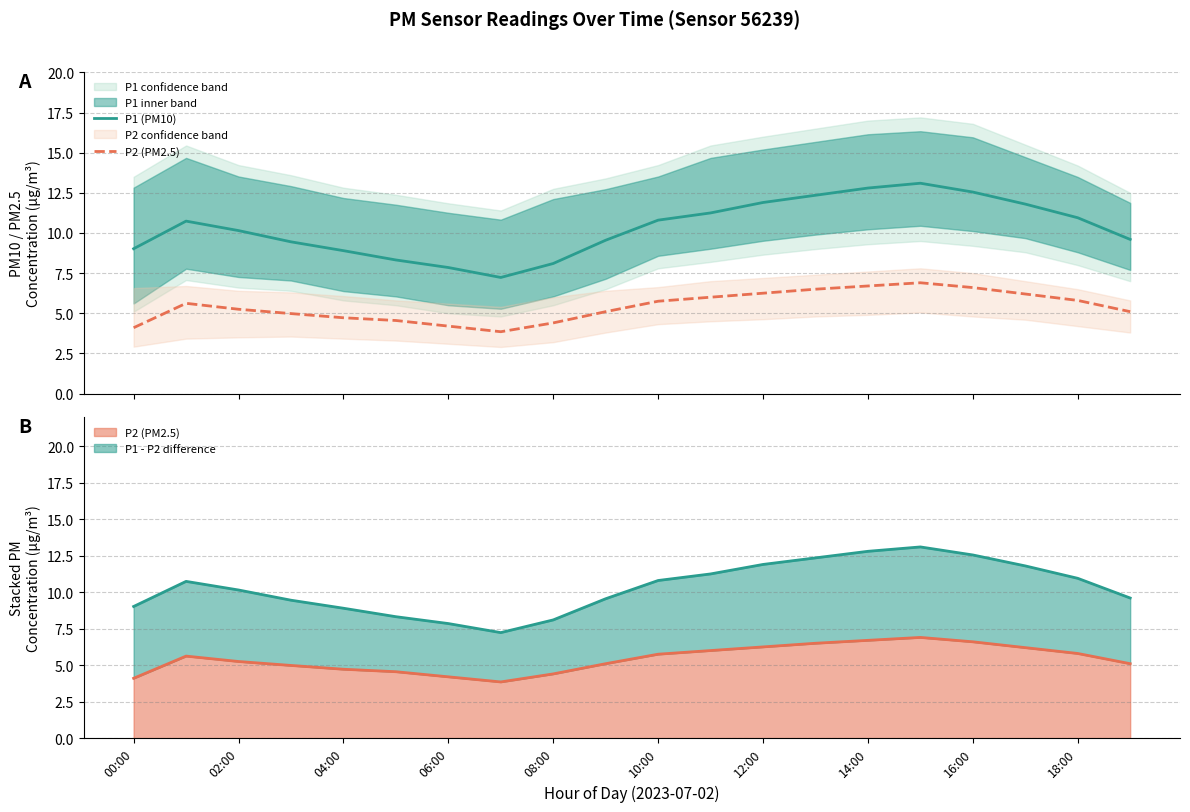

In P2 (PM2.5), how many points are higher than both neighbors (excluding endpoints)?

2